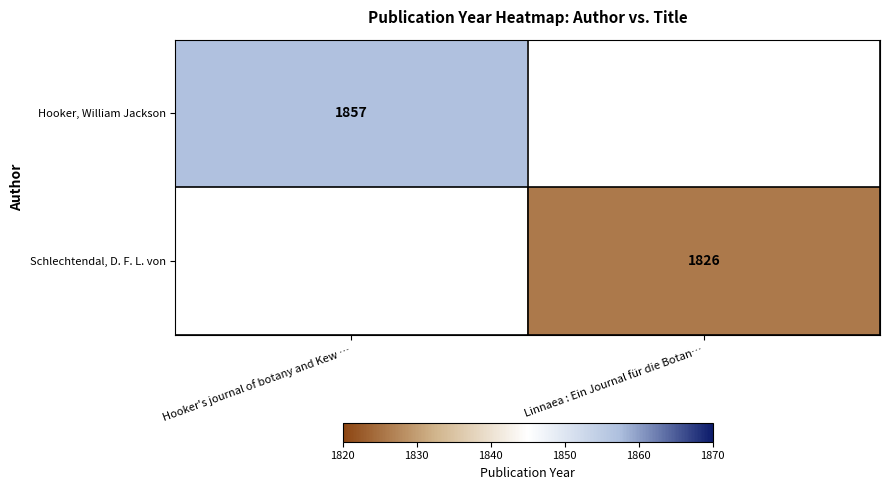

True or false: Schlechtendal, D. F. L. von has a value of 1210 at Linnaea : Ein Journal für die Botan….

False